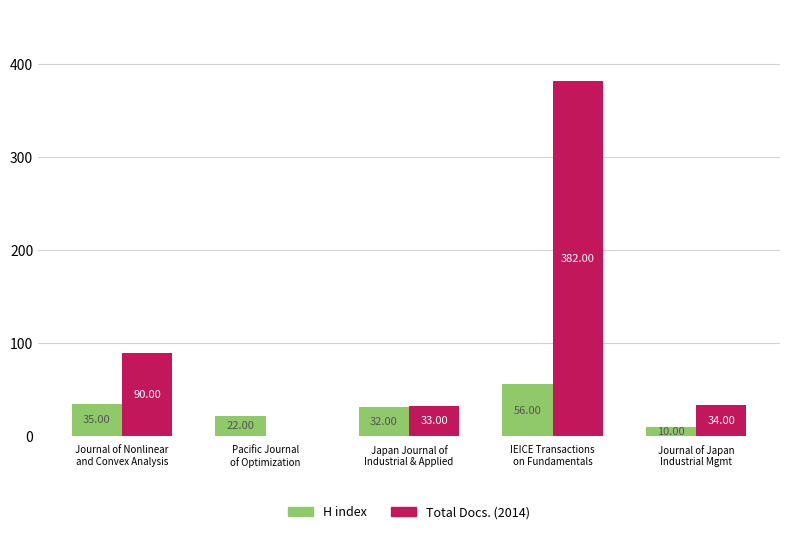

The H index series shows 10 at Journal of Japan
Industrial Mgmt. True or false?

True